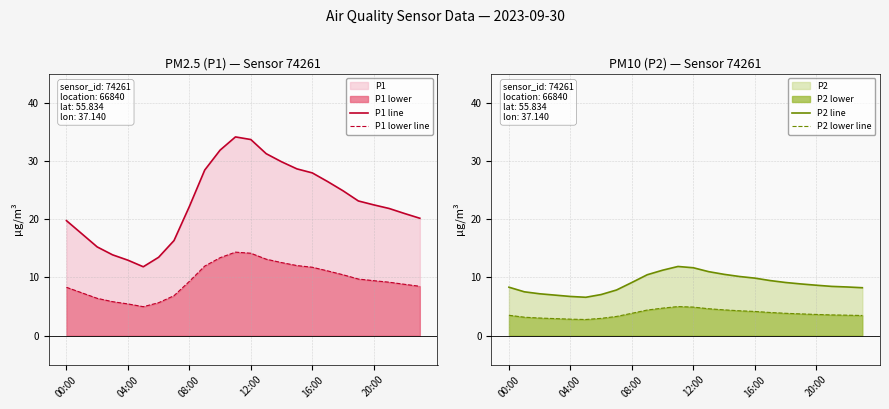

What is the sum of all P1 line values?

548.6